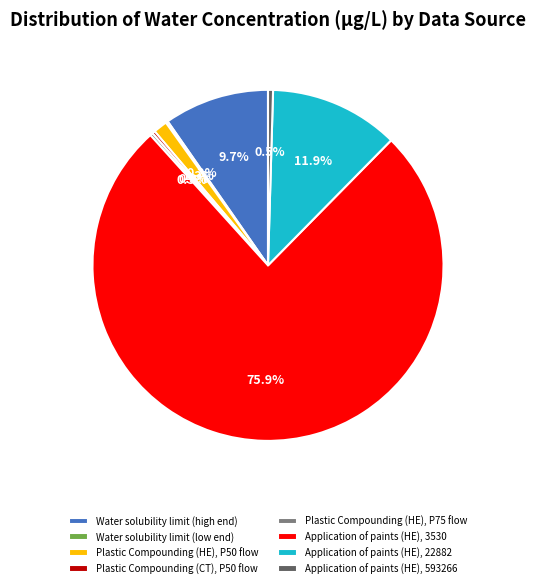

Which category has the biggest portion of the pie?

Application of paints (HE), 3530